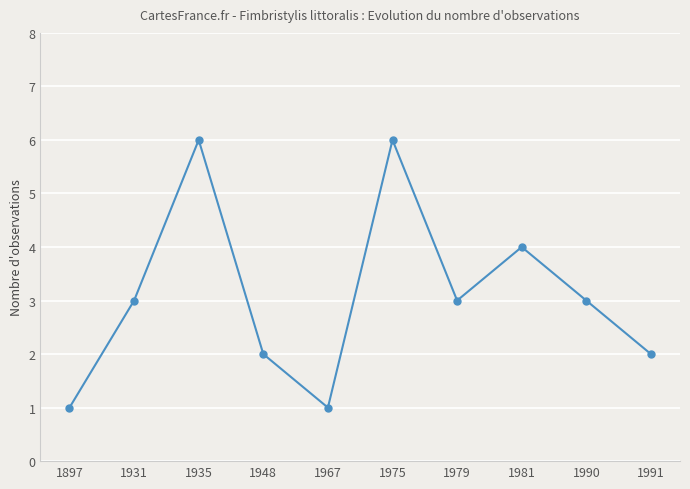

What is the greatest value displayed?

6